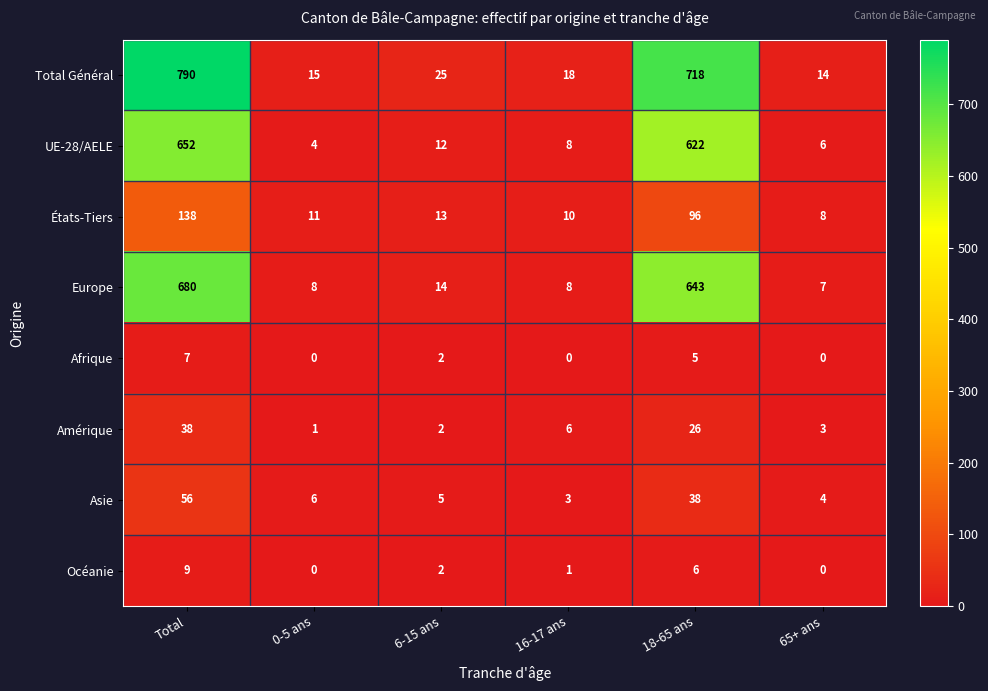

Rank the series by their maximum value, from highest to lowest.

Total Général, Europe, UE-28/AELE, États-Tiers, Asie, Amérique, Océanie, Afrique